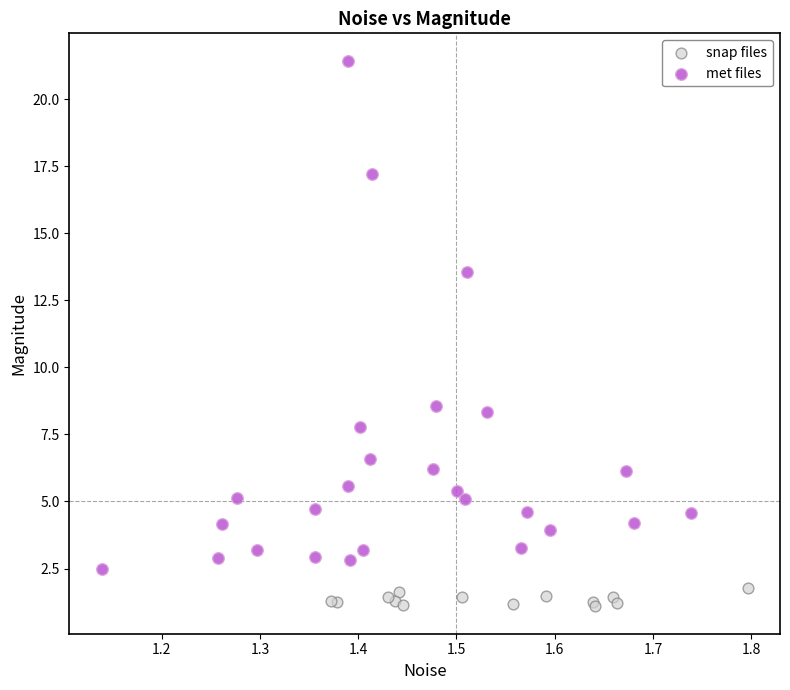

What are all the series names shown in the legend?

snap files, met files